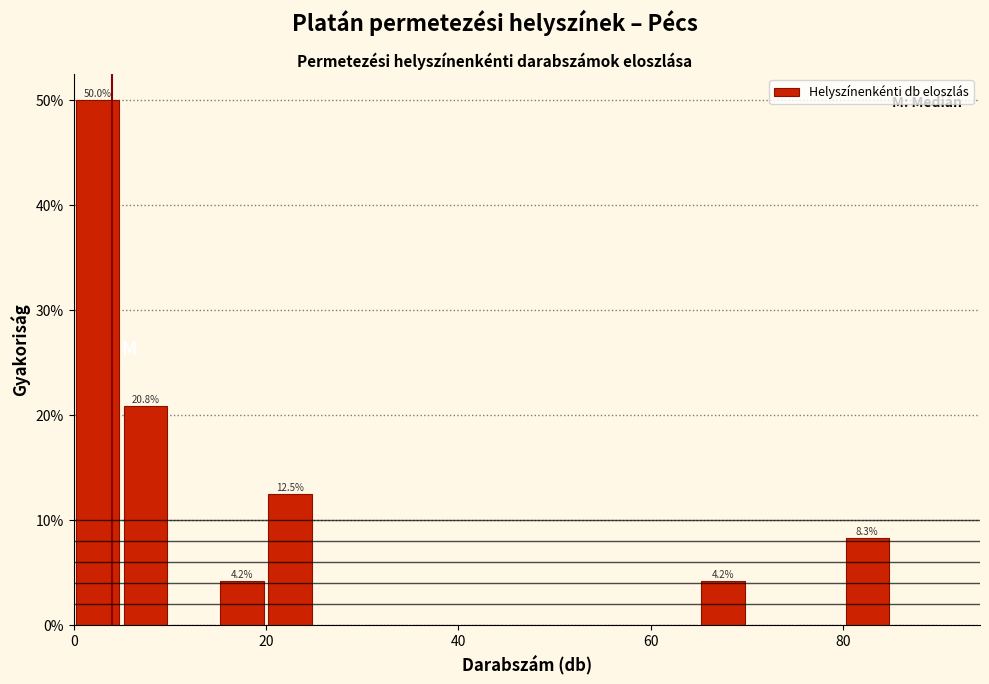

Around what value on the x-axis is the tallest bar? Give the approximate position of its centre, as read against the axis.

2